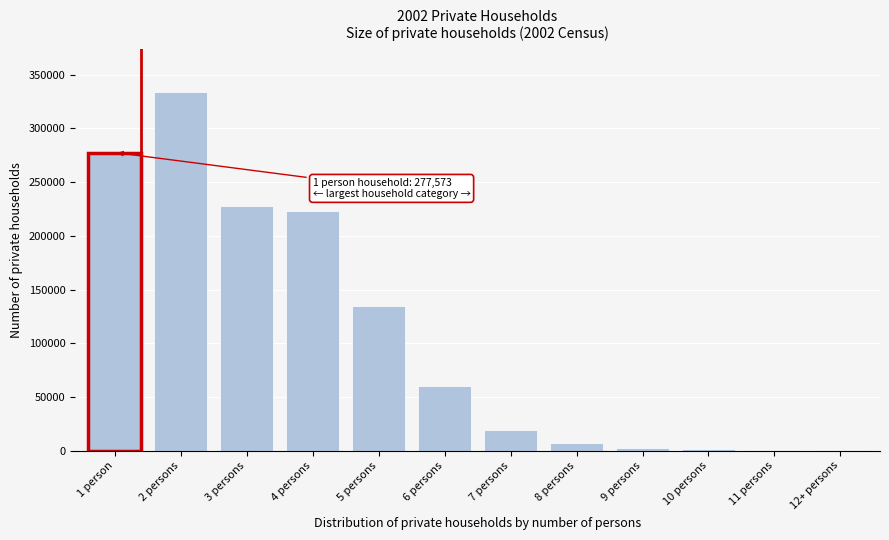

Is it true that the value at 6 persons is 59880?

True